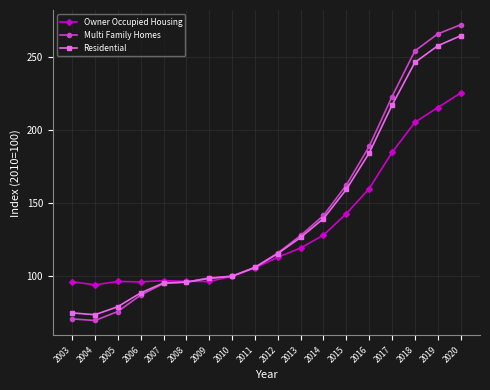

What is the value of the Owner Occupied Housing point at the 5th from the left?

97.0